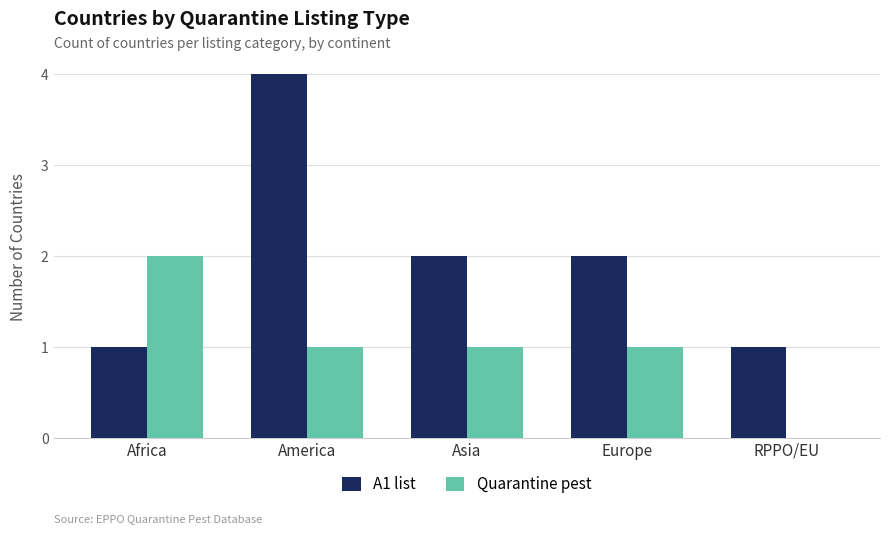

How many A1 list values are between 1 and 2?

4